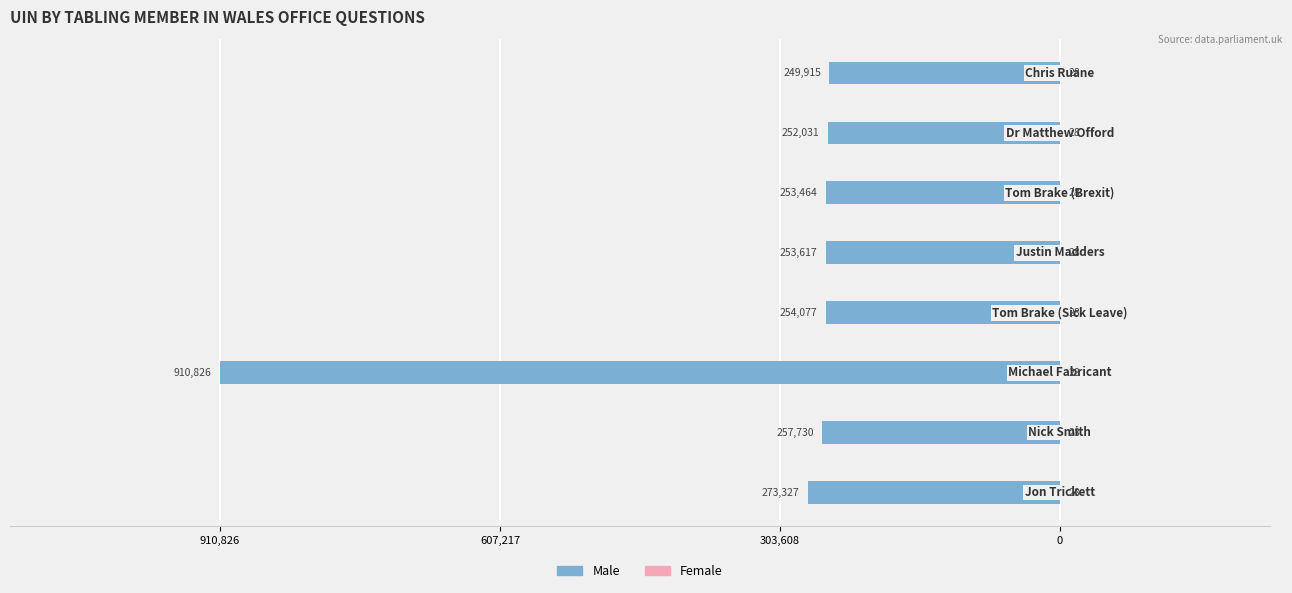

What is the value of the Male bar at the 4th from the left?

-254077.0